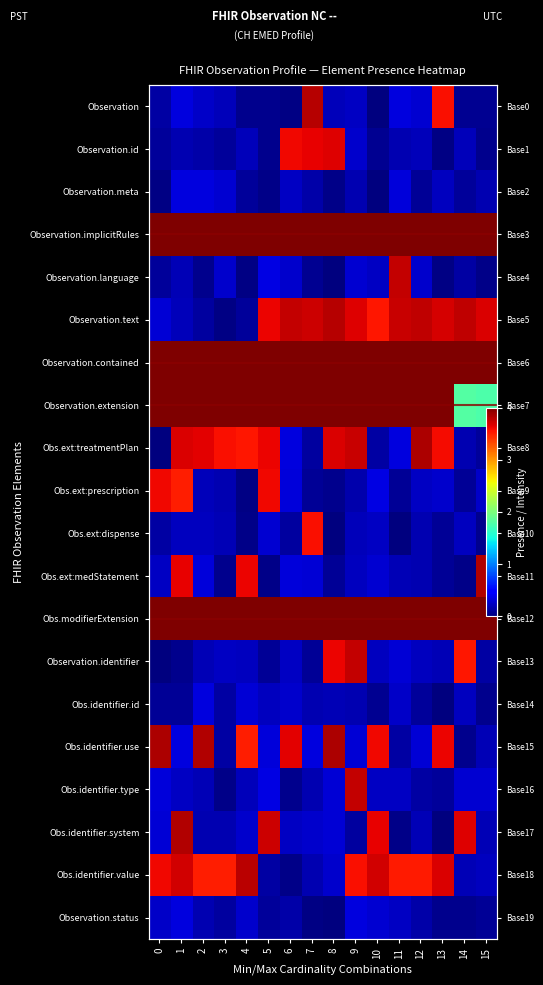

The value of Obs.ext:prescription at 3 is 0.2. True or false?

True